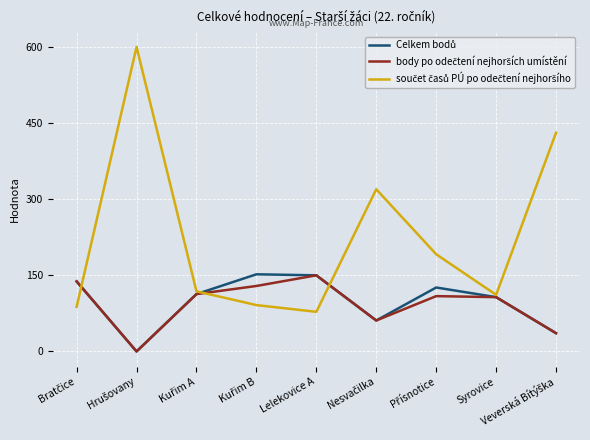

What is the difference between the highest and lowest values at Lelekovice A?

71.9